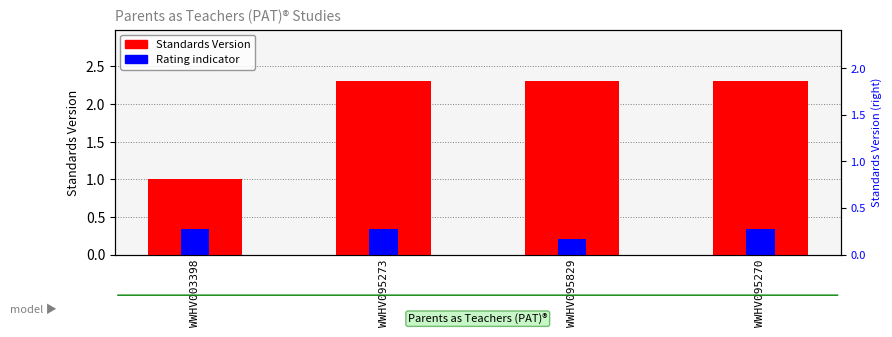

What is the total value across all series at WWHV095829?

2.5